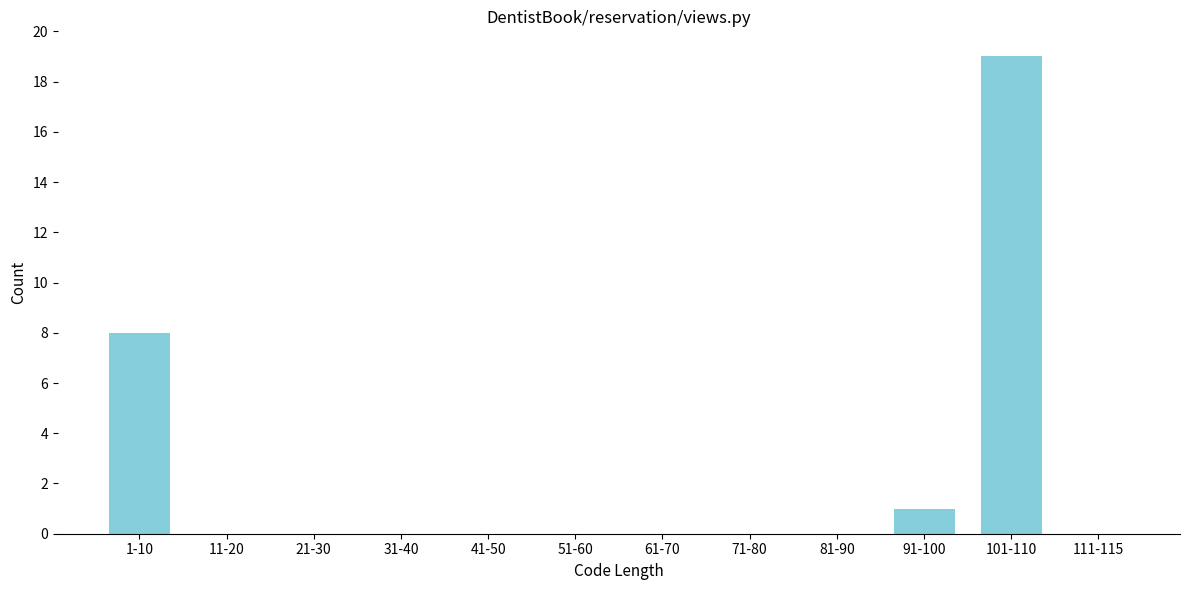

Reading left to right, extract all data points from this chart.

1-10=8	11-20=0	21-30=0	31-40=0	41-50=0	51-60=0	61-70=0	71-80=0	81-90=0	91-100=1	101-110=19	111-115=0